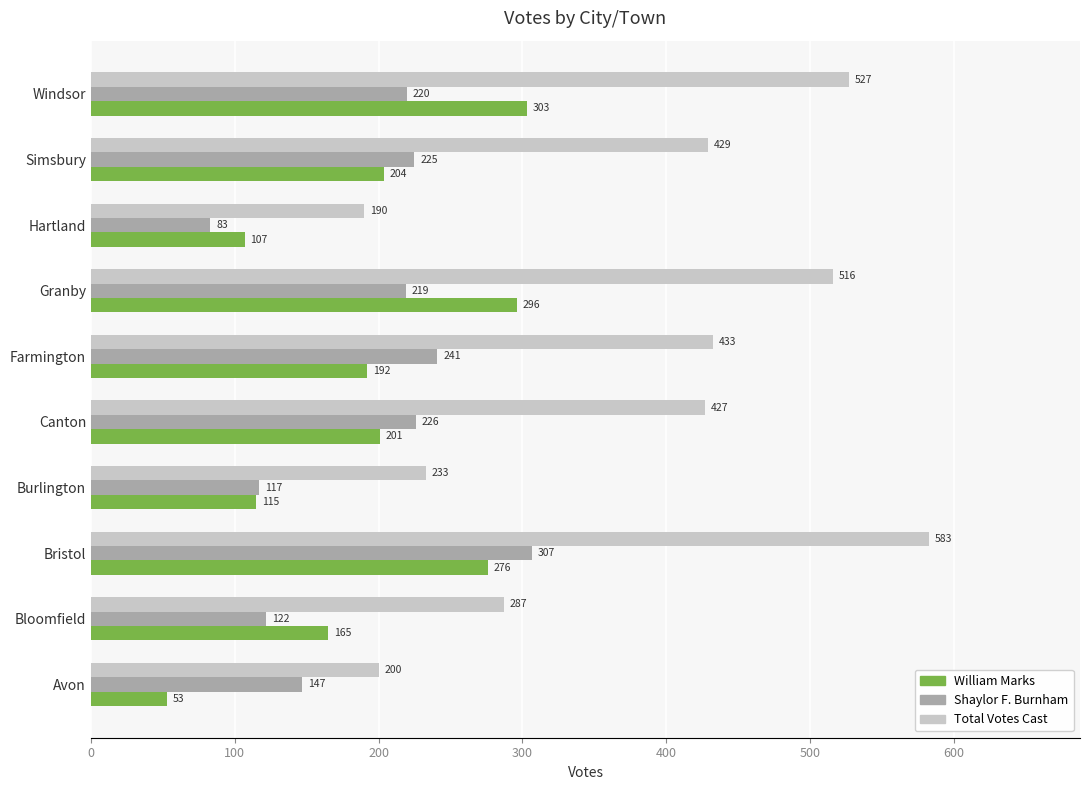

What is the difference between the maximum and minimum values in the William Marks series?

250